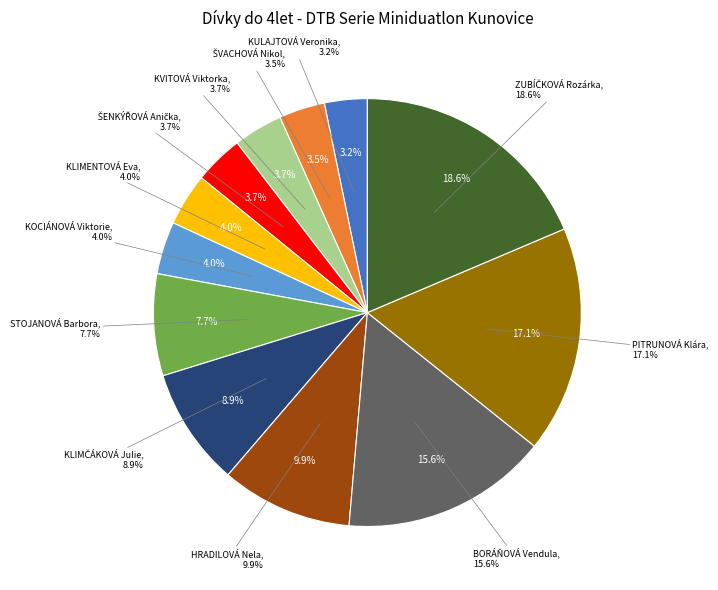

Is there any slice that represents more than half of the pie?

No